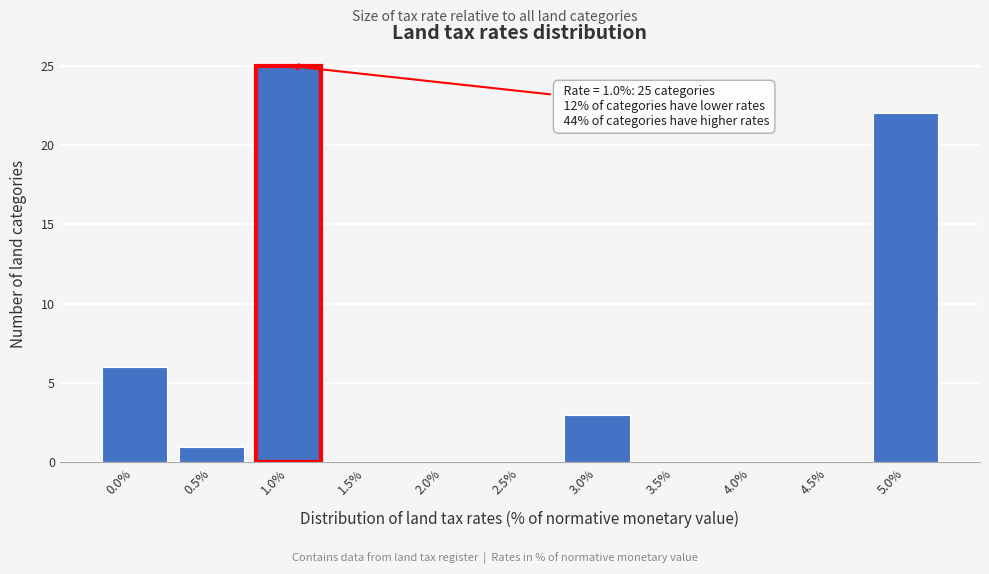

Reading left to right, list all the values displayed in this chart.

0.0%=6	0.5%=1	1.0%=25	1.5%=0	2.0%=0	2.5%=0	3.0%=3	3.5%=0	4.0%=0	4.5%=0	5.0%=22